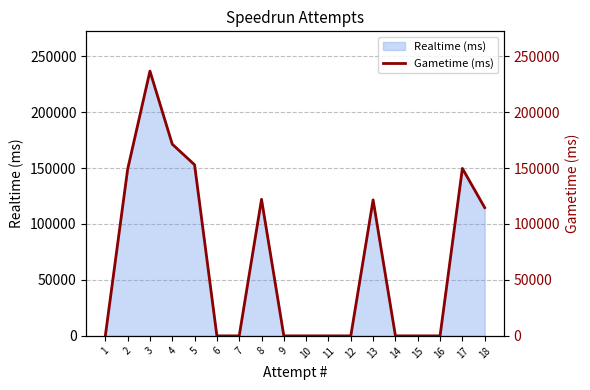

Reading left to right, extract all data points from this chart.

0	148818	236690	171363	152924	0	0	122070	0	0	0	0	121544	0	0	0	149667	114628